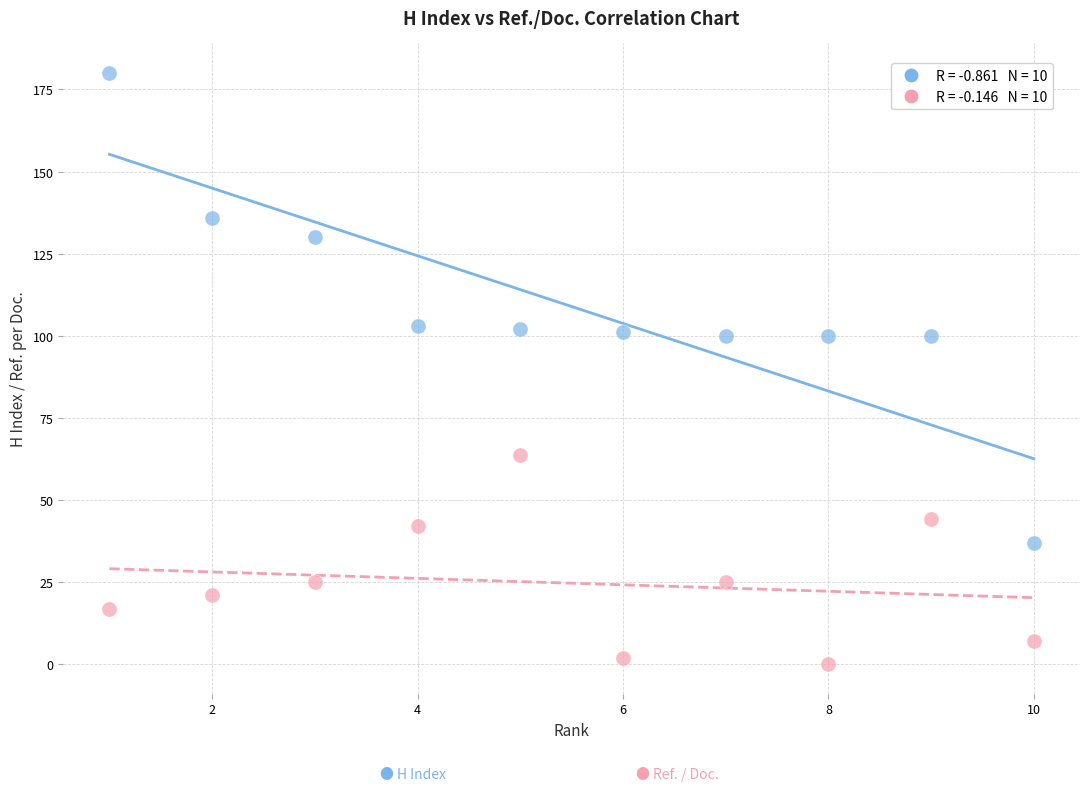

Across all data points, what is the range of Y values (max minus min)?

180.0